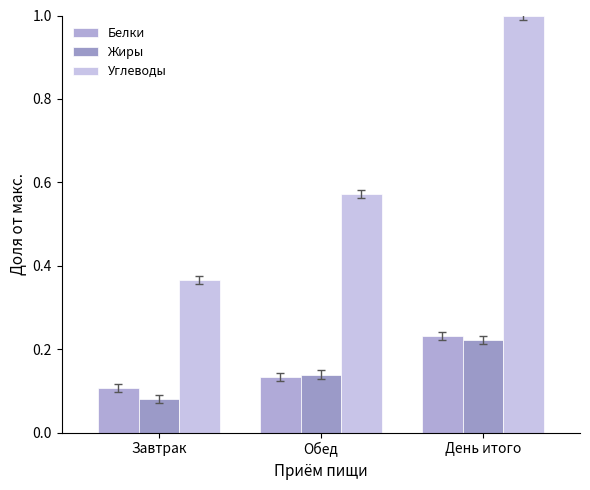

Does the chart contain stacked bars?

No